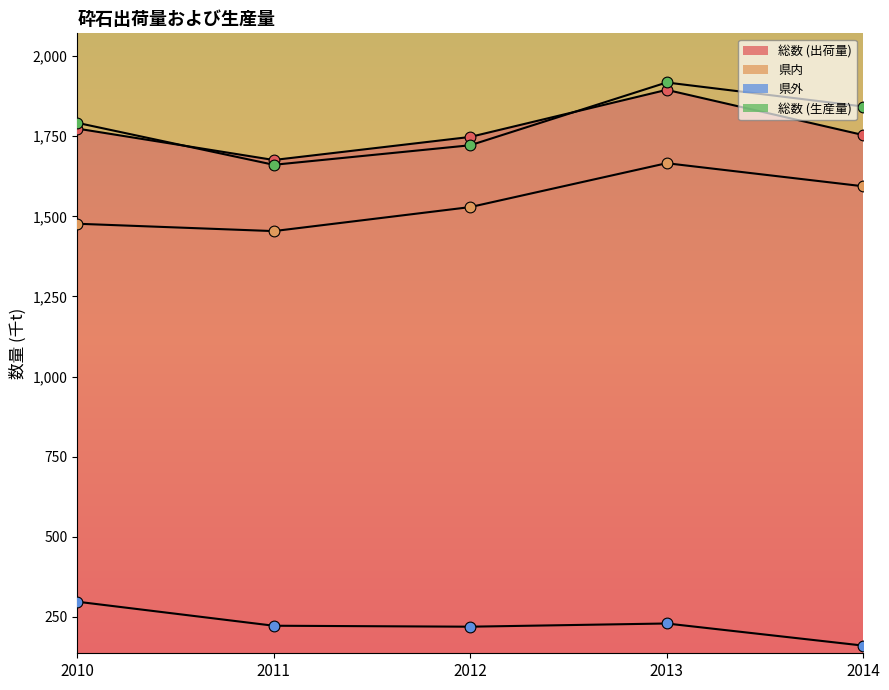

What is the total value across all series at 2011?

5013